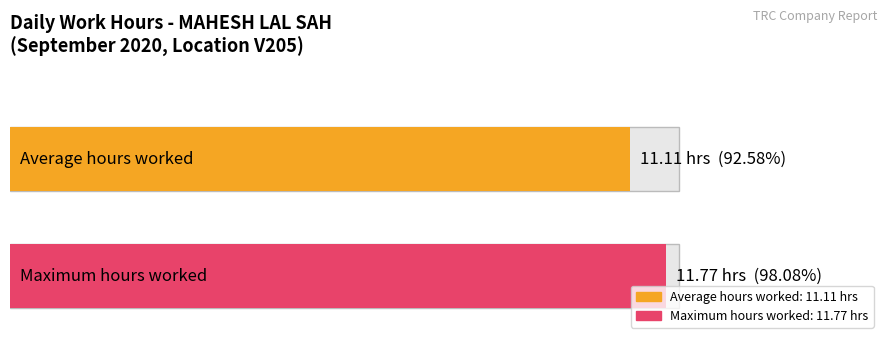

What is the maximum value shown in the chart?

11.8